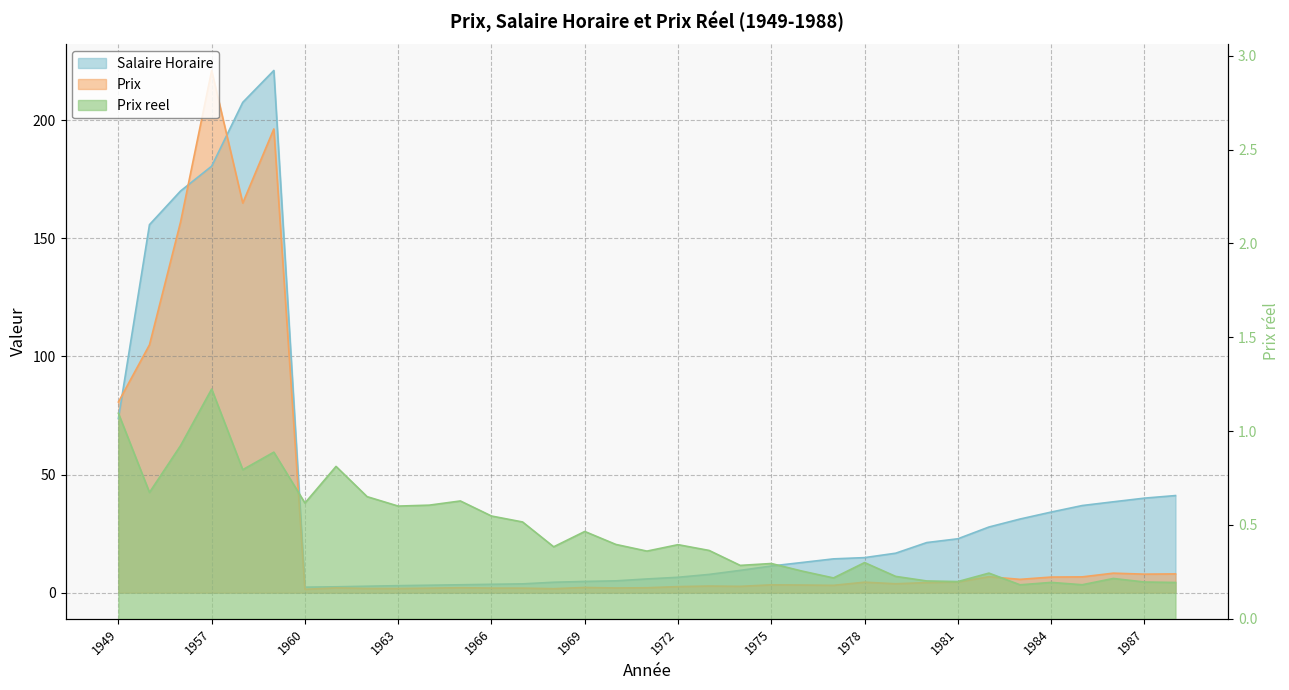

What is the value of the Prix reel point at the 19th from the left?

0.4